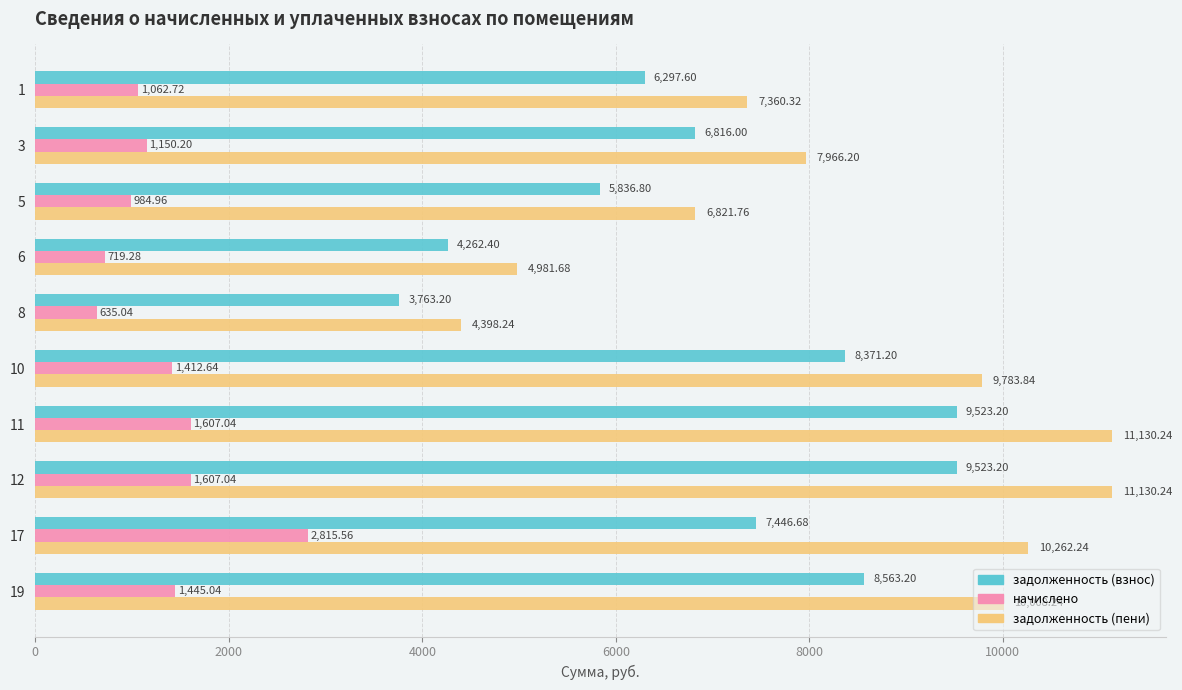

Between 6 and 12, which series saw the biggest shift?

задолженность (пени)